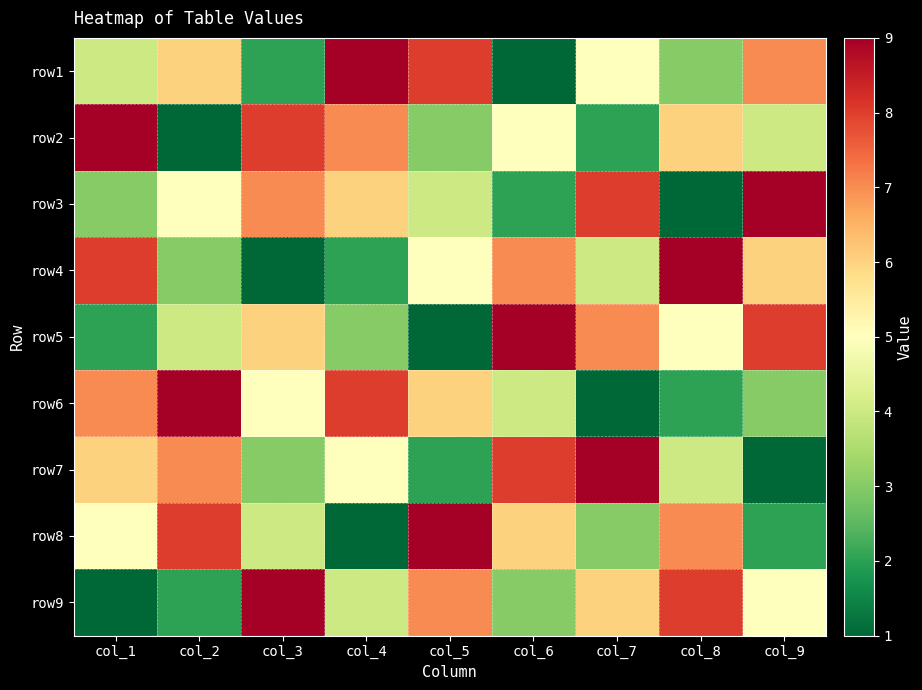

Reading left to right, extract all data points from this chart.

row1: col_1=4	col_2=6	col_3=2	col_4=9	col_5=8	col_6=1	col_7=5	col_8=3	col_9=7
row2: col_1=9	col_2=1	col_3=8	col_4=7	col_5=3	col_6=5	col_7=2	col_8=6	col_9=4
row3: col_1=3	col_2=5	col_3=7	col_4=6	col_5=4	col_6=2	col_7=8	col_8=1	col_9=9
row4: col_1=8	col_2=3	col_3=1	col_4=2	col_5=5	col_6=7	col_7=4	col_8=9	col_9=6
row5: col_1=2	col_2=4	col_3=6	col_4=3	col_5=1	col_6=9	col_7=7	col_8=5	col_9=8
row6: col_1=7	col_2=9	col_3=5	col_4=8	col_5=6	col_6=4	col_7=1	col_8=2	col_9=3
row7: col_1=6	col_2=7	col_3=3	col_4=5	col_5=2	col_6=8	col_7=9	col_8=4	col_9=1
row8: col_1=5	col_2=8	col_3=4	col_4=1	col_5=9	col_6=6	col_7=3	col_8=7	col_9=2
row9: col_1=1	col_2=2	col_3=9	col_4=4	col_5=7	col_6=3	col_7=6	col_8=8	col_9=5